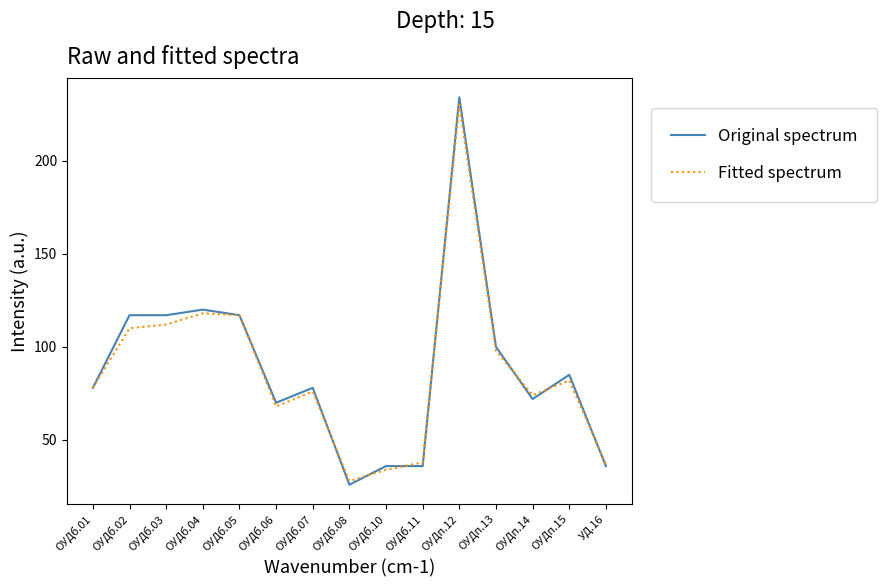

Which series has the widest spread of values?

Original spectrum